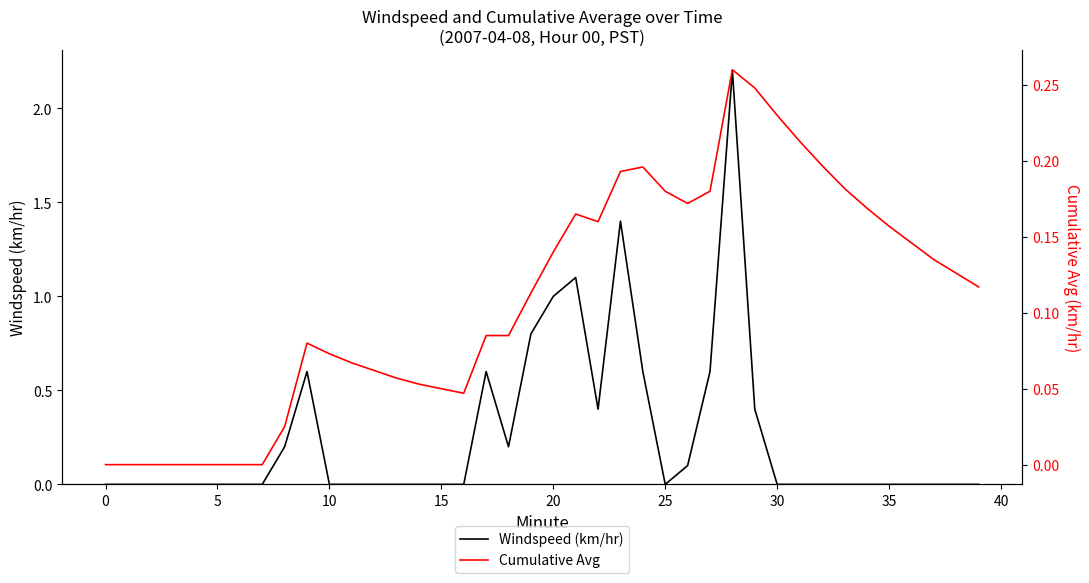

At which category is the sum across all series the highest?

28